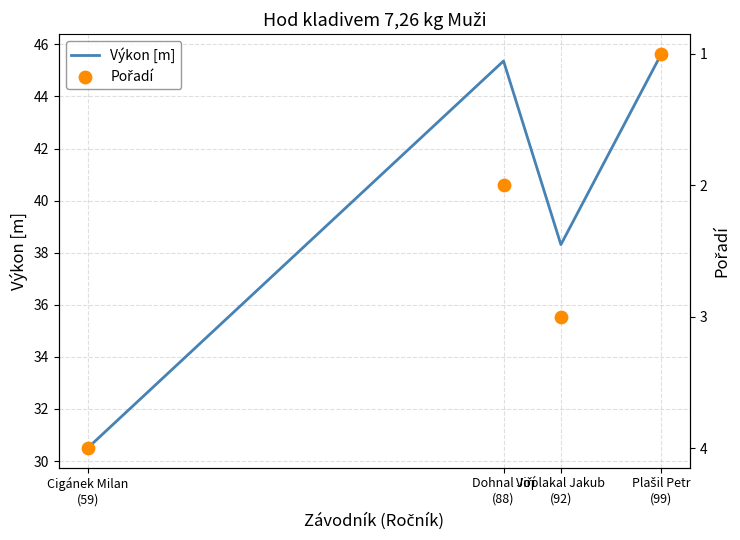

Which series has the widest spread of Y values?

Výkon [m]